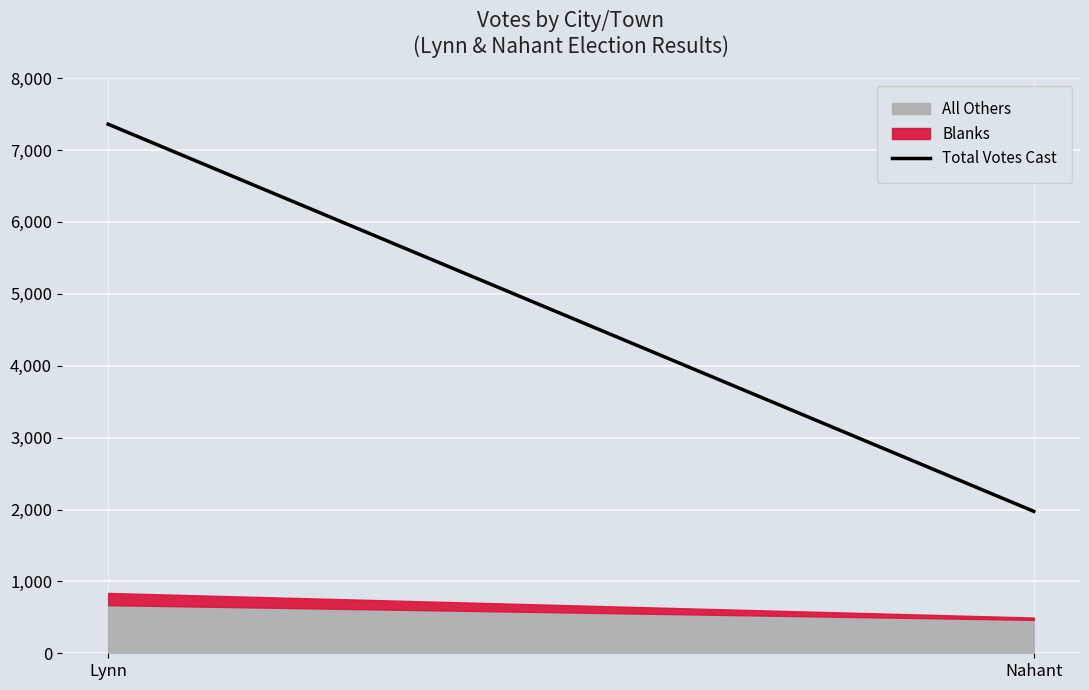

Rank the categories by value from highest to lowest.

Lynn, Nahant